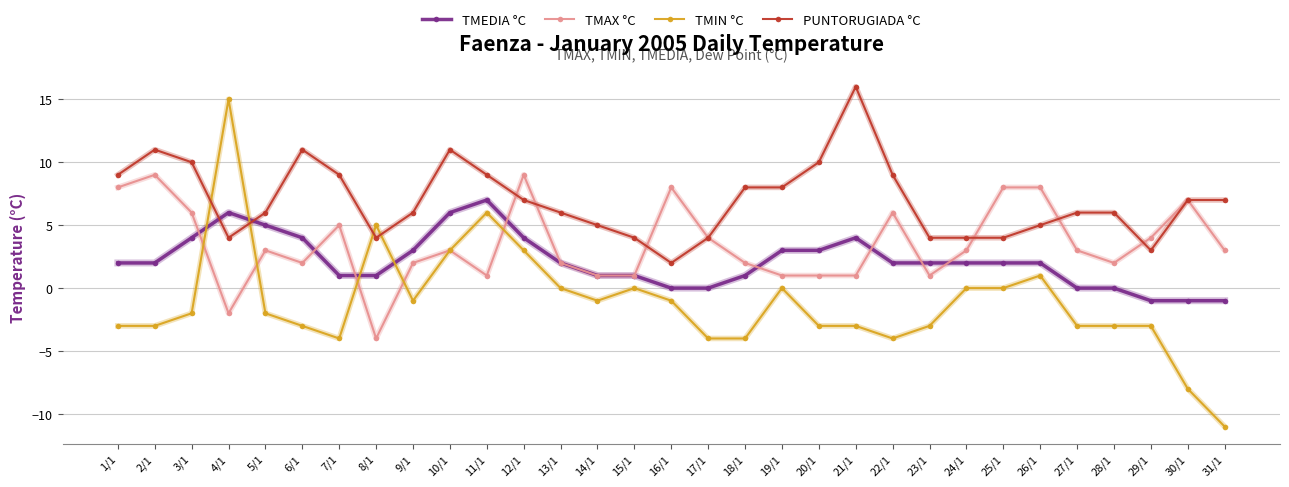

True or false: TMIN °C has more than 0 points higher than both neighbors.

True